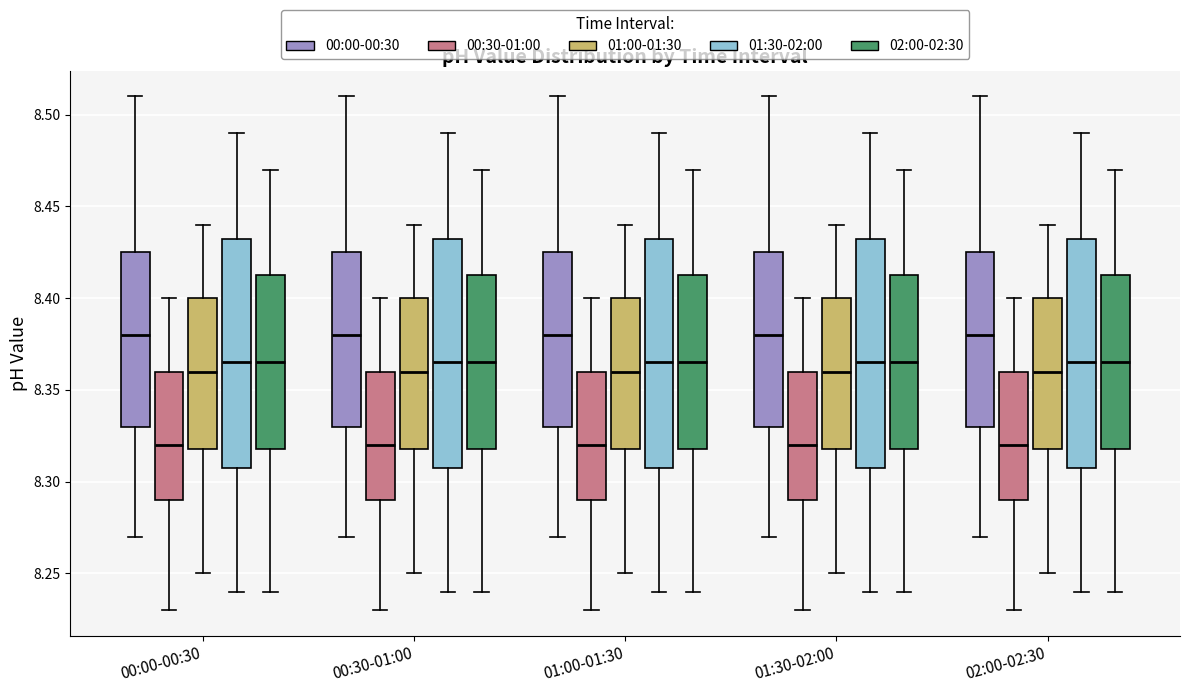

Reading left to right, transcribe this box plot: for each box, give where its median line is, the range the box spans, and where its two whiskers end, as read against the y-axis. The values are not printed on the chart, so give them approximately, as read against the axis.

00:00-00:30 (00:00-00:30): median 8.380, box 8.330 to 8.425, whiskers 8.270 to 8.510
00:00-00:30 (00:30-01:00): median 8.320, box 8.290 to 8.360, whiskers 8.230 to 8.400
00:00-00:30 (01:00-01:30): median 8.360, box 8.320 to 8.400, whiskers 8.250 to 8.440
00:00-00:30 (01:30-02:00): median 8.365, box 8.310 to 8.435, whiskers 8.240 to 8.490
00:00-00:30 (02:00-02:30): median 8.365, box 8.320 to 8.415, whiskers 8.240 to 8.470
00:30-01:00 (00:00-00:30): median 8.380, box 8.330 to 8.425, whiskers 8.270 to 8.510
00:30-01:00 (00:30-01:00): median 8.320, box 8.290 to 8.360, whiskers 8.230 to 8.400
00:30-01:00 (01:00-01:30): median 8.360, box 8.320 to 8.400, whiskers 8.250 to 8.440
00:30-01:00 (01:30-02:00): median 8.365, box 8.310 to 8.435, whiskers 8.240 to 8.490
00:30-01:00 (02:00-02:30): median 8.365, box 8.320 to 8.415, whiskers 8.240 to 8.470
01:00-01:30 (00:00-00:30): median 8.380, box 8.330 to 8.425, whiskers 8.270 to 8.510
01:00-01:30 (00:30-01:00): median 8.320, box 8.290 to 8.360, whiskers 8.230 to 8.400
01:00-01:30 (01:00-01:30): median 8.360, box 8.320 to 8.400, whiskers 8.250 to 8.440
01:00-01:30 (01:30-02:00): median 8.365, box 8.310 to 8.435, whiskers 8.240 to 8.490
01:00-01:30 (02:00-02:30): median 8.365, box 8.320 to 8.415, whiskers 8.240 to 8.470
01:30-02:00 (00:00-00:30): median 8.380, box 8.330 to 8.425, whiskers 8.270 to 8.510
01:30-02:00 (00:30-01:00): median 8.320, box 8.290 to 8.360, whiskers 8.230 to 8.400
01:30-02:00 (01:00-01:30): median 8.360, box 8.320 to 8.400, whiskers 8.250 to 8.440
01:30-02:00 (01:30-02:00): median 8.365, box 8.310 to 8.435, whiskers 8.240 to 8.490
01:30-02:00 (02:00-02:30): median 8.365, box 8.320 to 8.415, whiskers 8.240 to 8.470
02:00-02:30 (00:00-00:30): median 8.380, box 8.330 to 8.425, whiskers 8.270 to 8.510
02:00-02:30 (00:30-01:00): median 8.320, box 8.290 to 8.360, whiskers 8.230 to 8.400
02:00-02:30 (01:00-01:30): median 8.360, box 8.320 to 8.400, whiskers 8.250 to 8.440
02:00-02:30 (01:30-02:00): median 8.365, box 8.310 to 8.435, whiskers 8.240 to 8.490
02:00-02:30 (02:00-02:30): median 8.365, box 8.320 to 8.415, whiskers 8.240 to 8.470